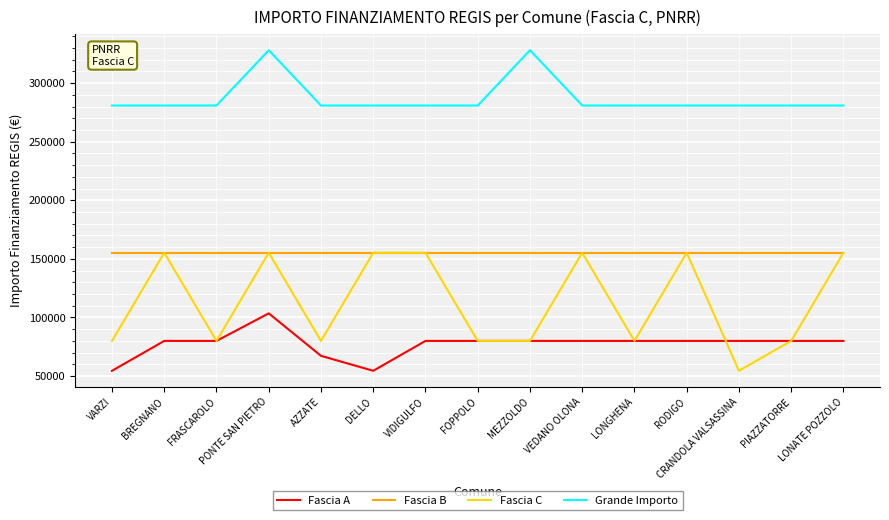

What are all the series names shown in the legend?

Fascia A, Fascia B, Fascia C, Grande Importo